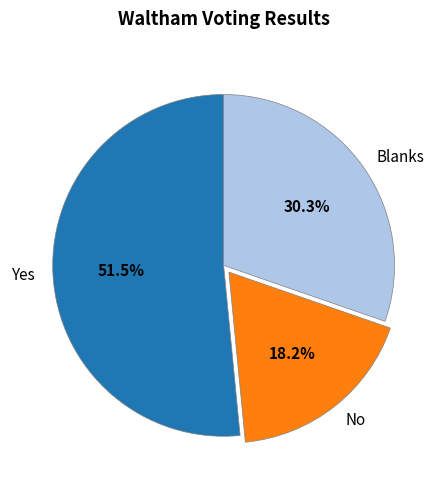

What is the ratio of the value at Blanks to the value at Yes?

0.6